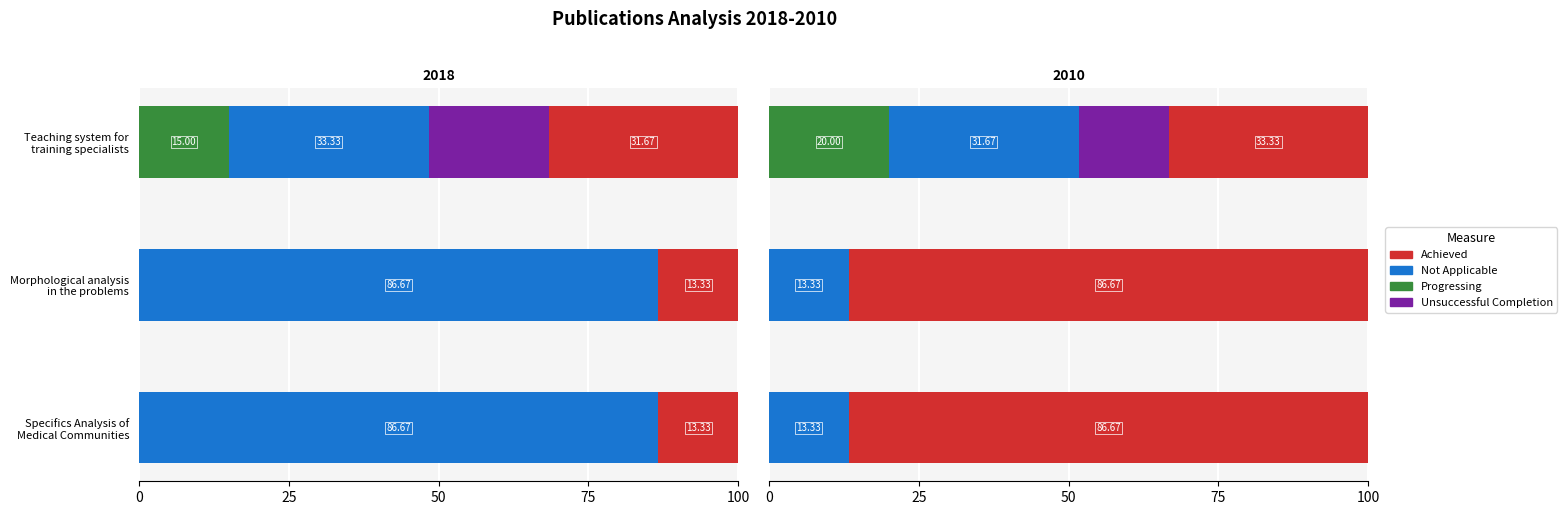

The value of Achieved at Specifics Analysis of Medical Communities is 86.7. True or false?

True